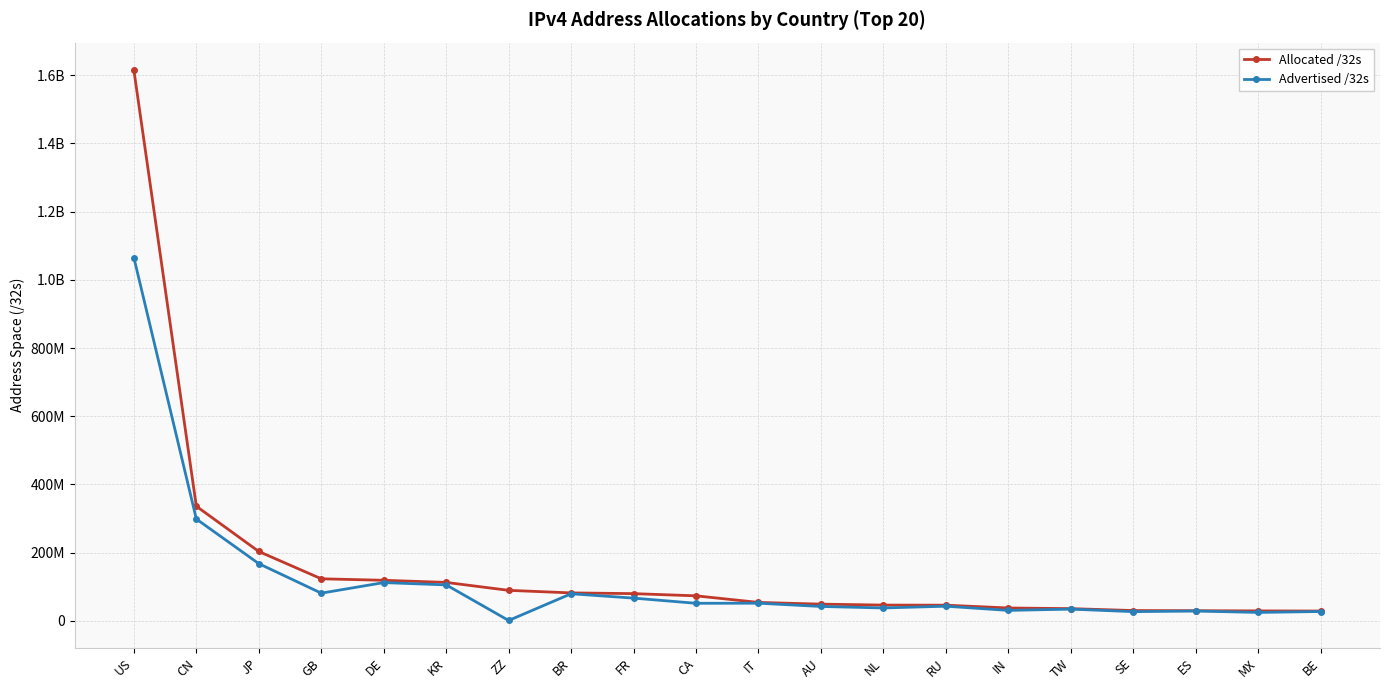

What is the smallest value displayed?

692224